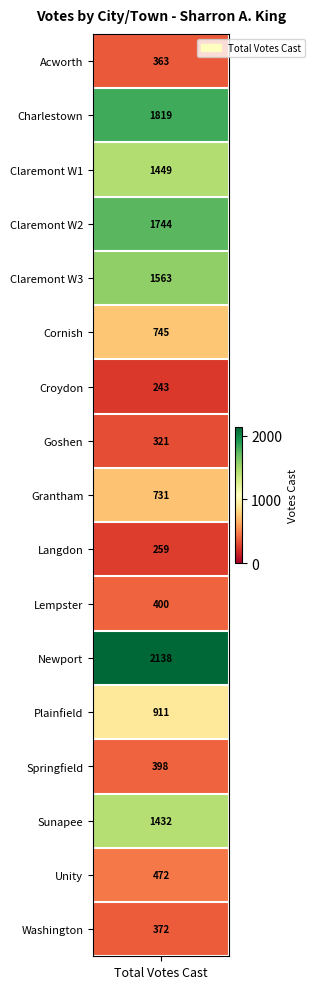

Reading left to right, what are all the values shown in this chart?

votes=363	1=1819	2=1449	3=1744	4=1563	5=745	6=243	7=321	8=731	9=259	10=400	11=2138	12=911	13=398	14=1432	15=472	16=372